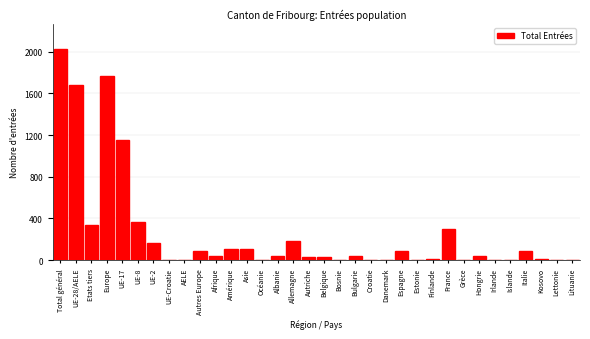

The chart shows a value of 93 at Italie. True or false?

True